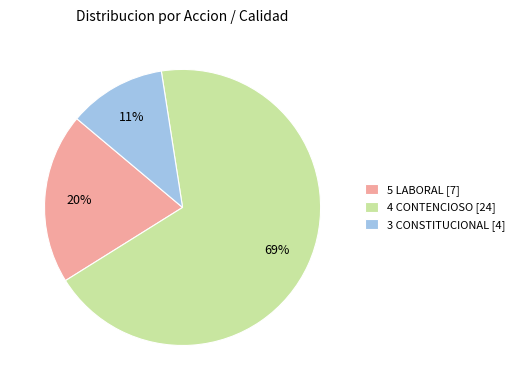

Rank the categories by value from lowest to highest.

3 CONSTITUCIONAL [4], 5 LABORAL [7], 4 CONTENCIOSO [24]